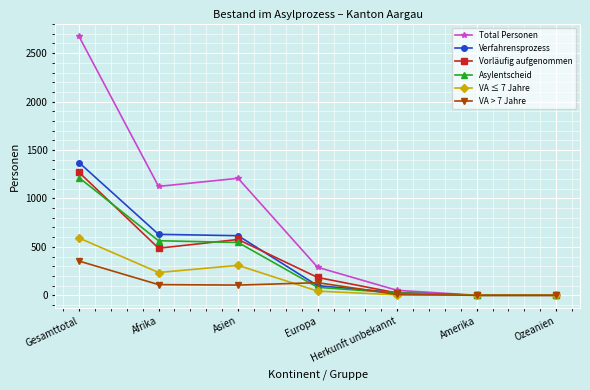

At how many categories does at least one series exceed 1610?

1